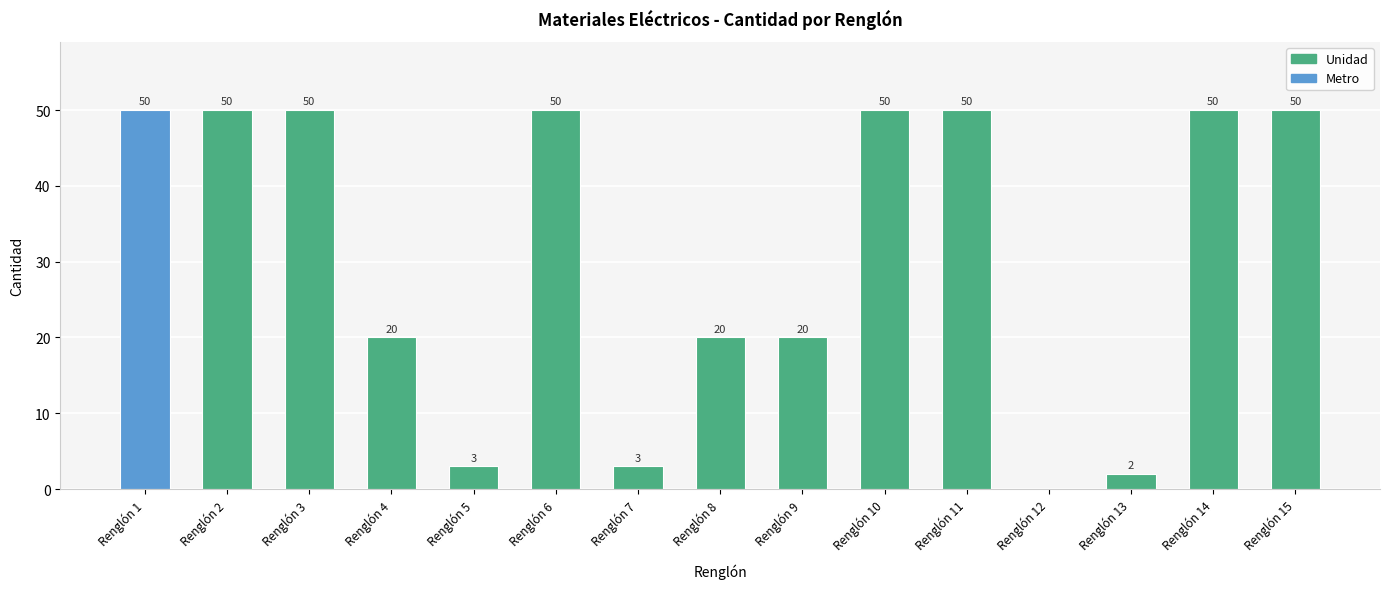

What is the sum of all values?

468